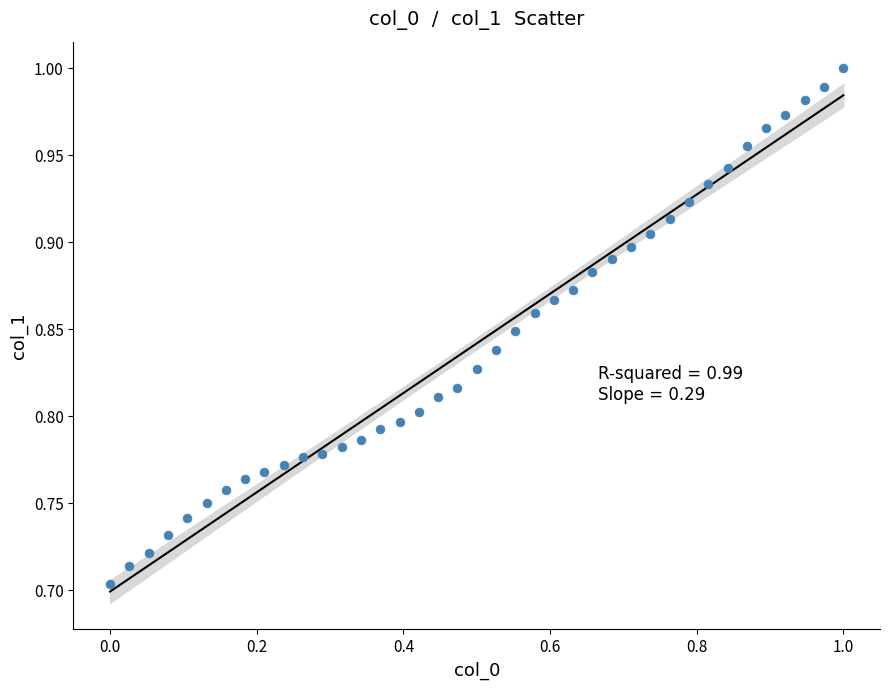

What is the range of Y values (max minus min)?

0.3